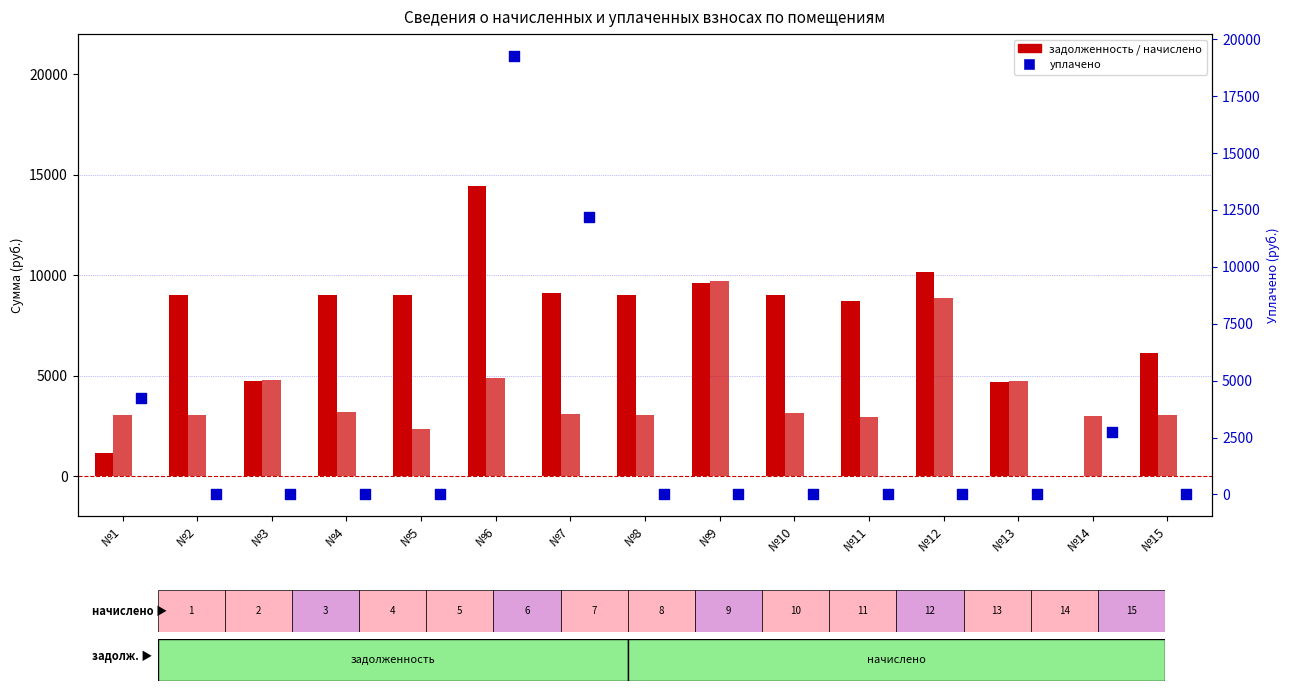

Which series reaches the minimum Y coordinate?

задолженность